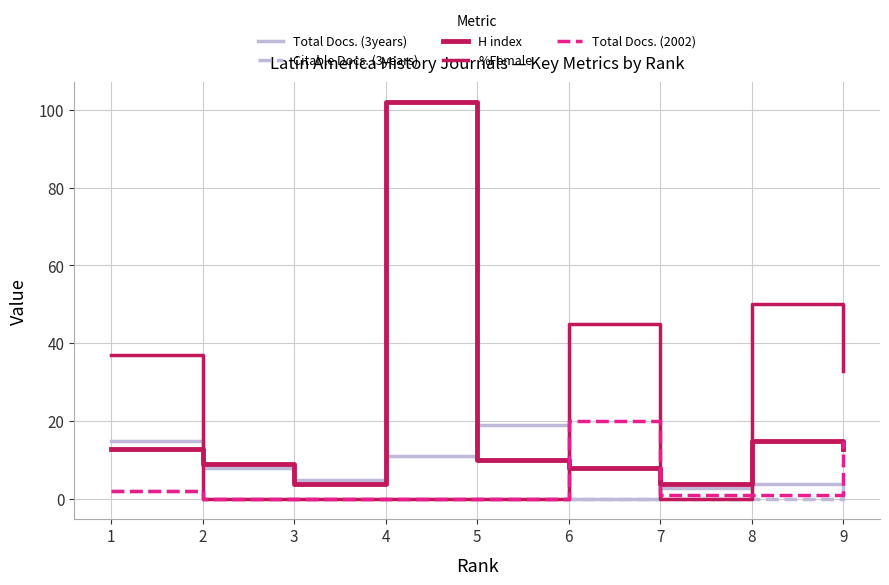

After their last crossing, which series has the higher values: Total Docs. (3years) or Total Docs. (2002)?

Total Docs. (2002)